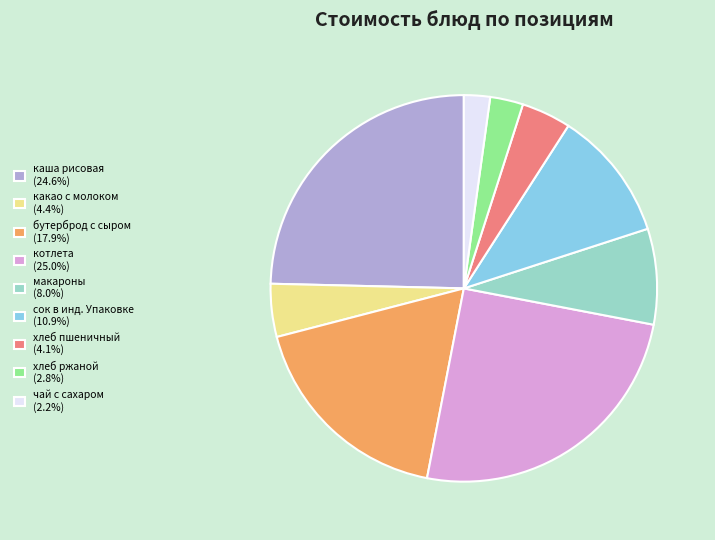

Does any single category account for the majority?

No